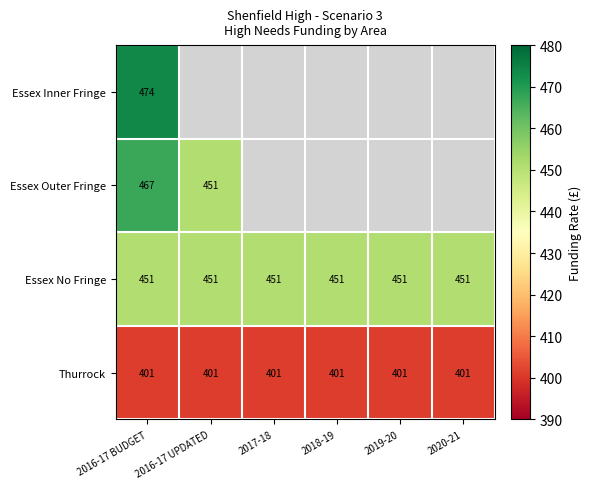

What is the sum of all Essex No Fringe values?

2706